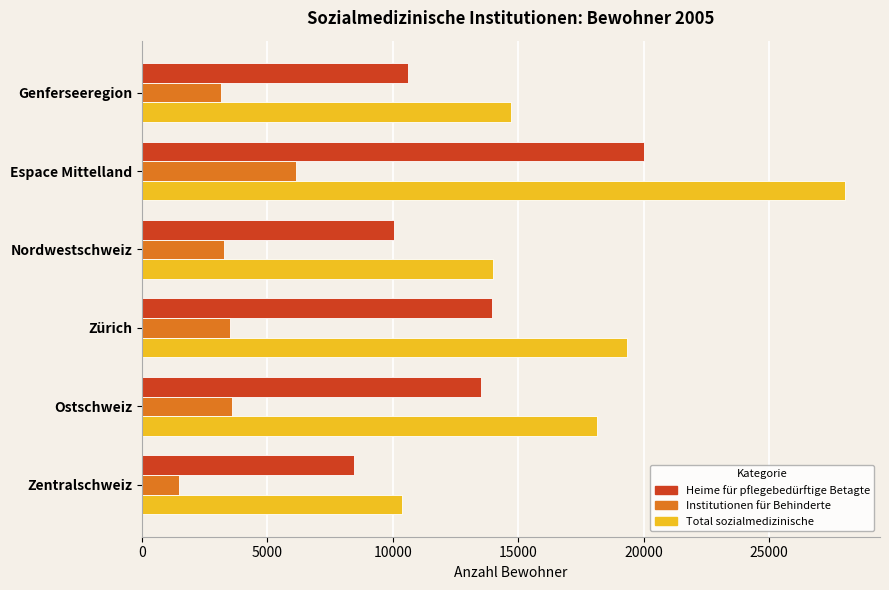

The Total sozialmedizinische series shows 19334 at Zürich. True or false?

True